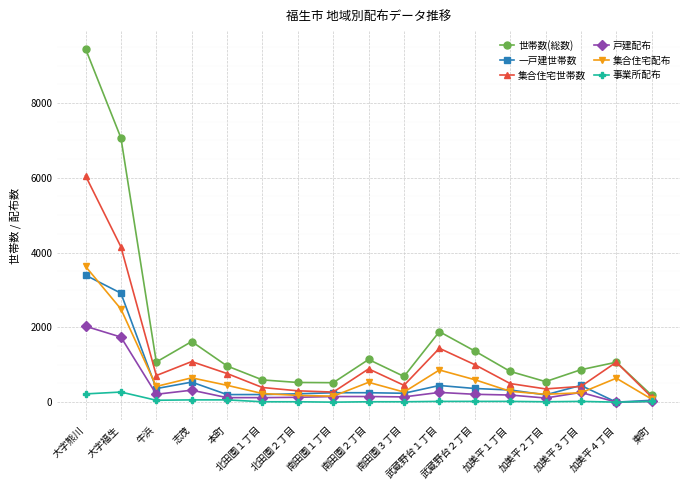

What is the sum of all 事業所配布 values?

810